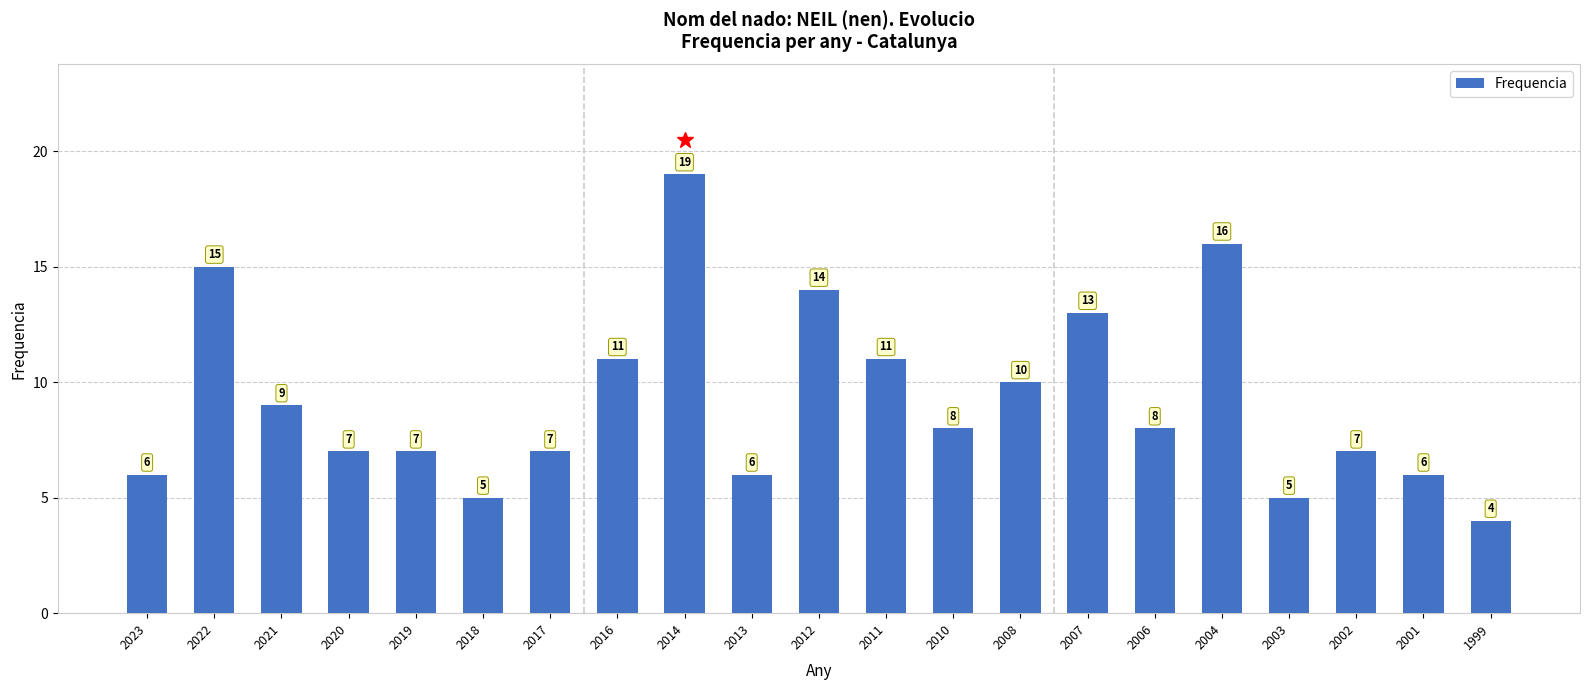

Where does the data first go above 8?

2022